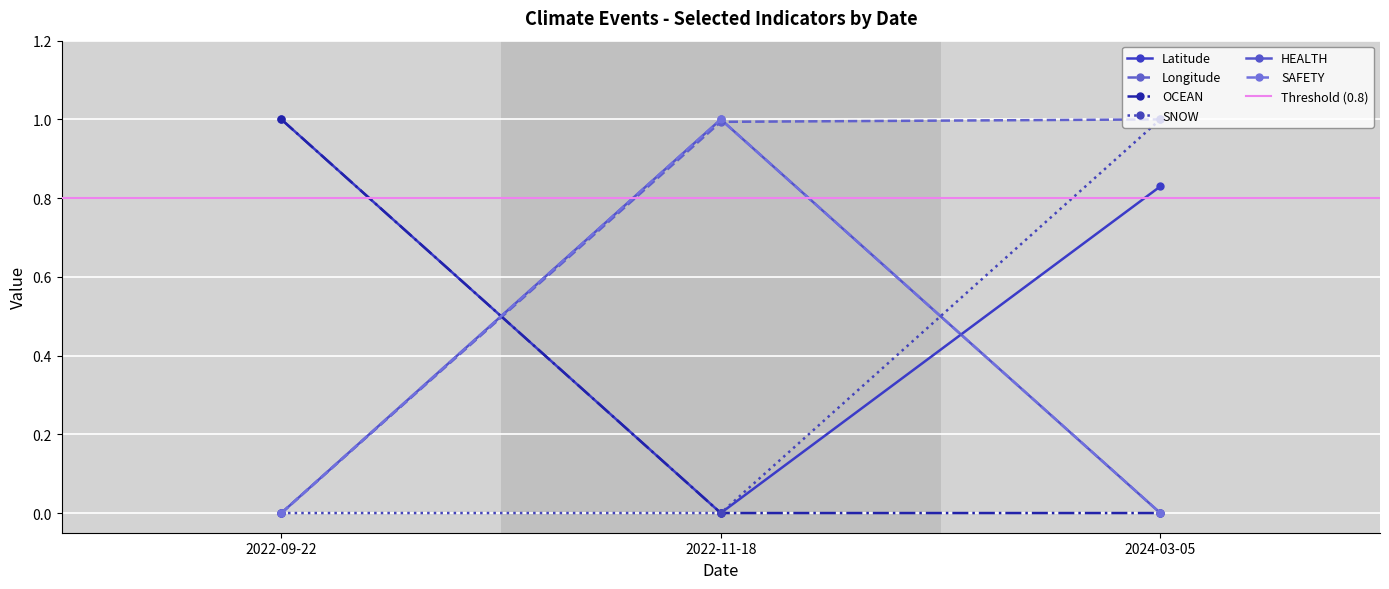

Between 2022-09-22 and 2024-03-05, which series saw the biggest shift?

Longitude